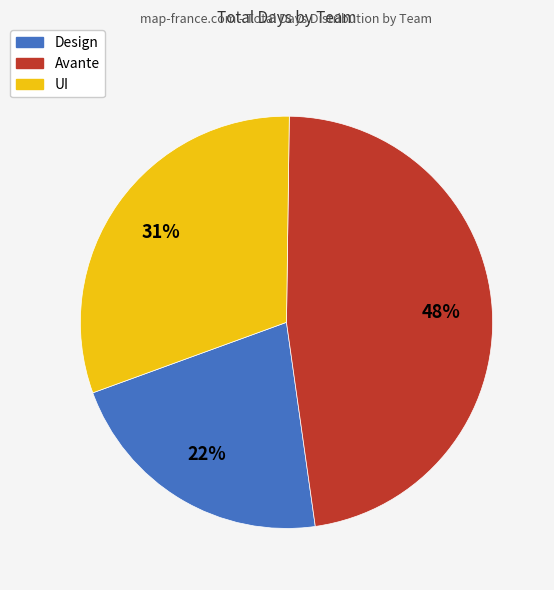

True or false: Design accounts for 30% of the total.

False